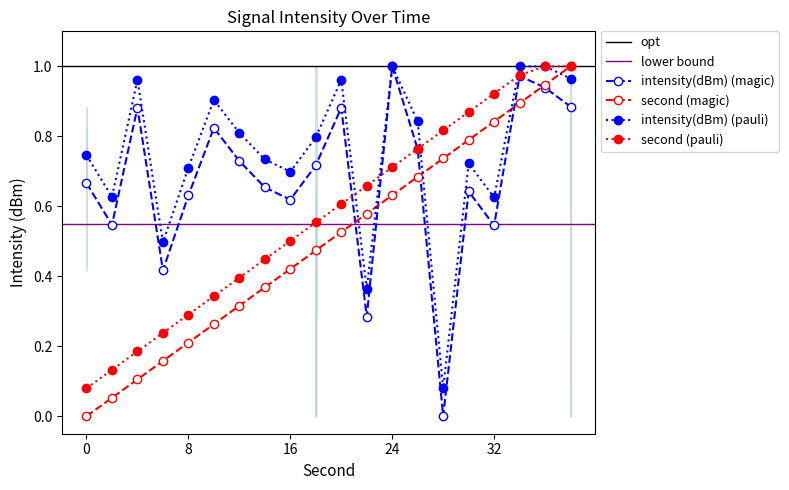

What is the difference between the highest and lowest values at 32?

0.3